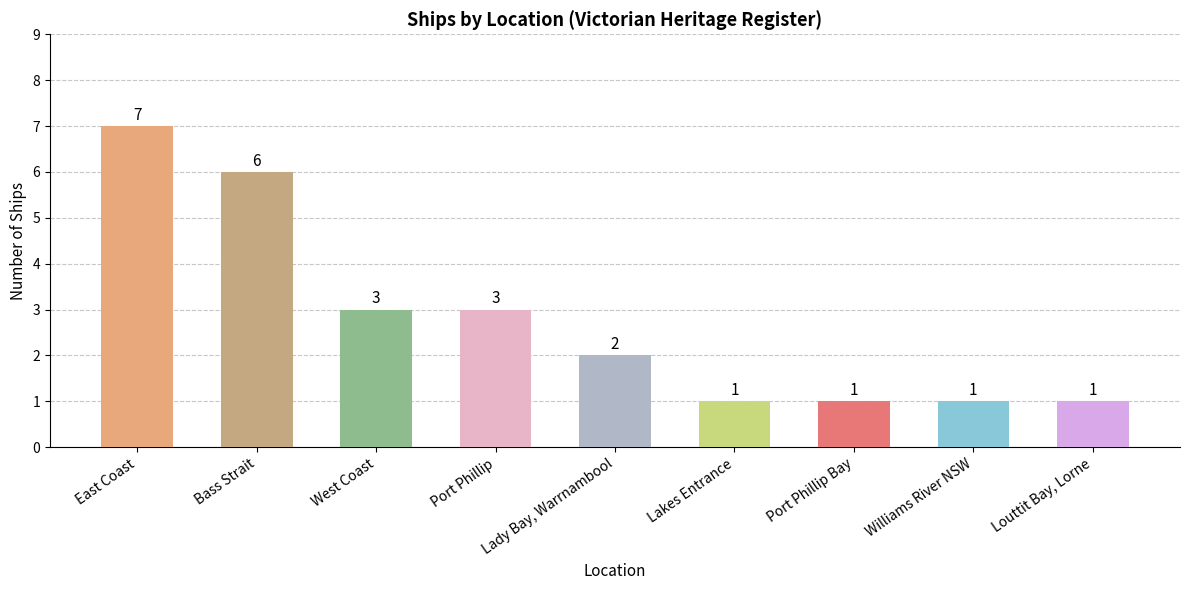

What is the maximum value shown in the chart?

7